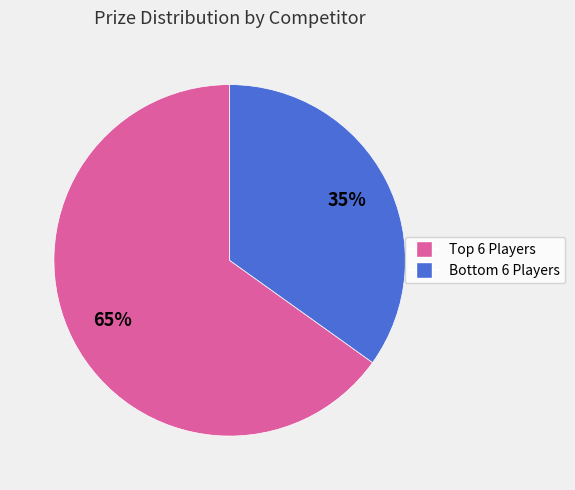

To the nearest percent, what is the average slice percentage?

50%